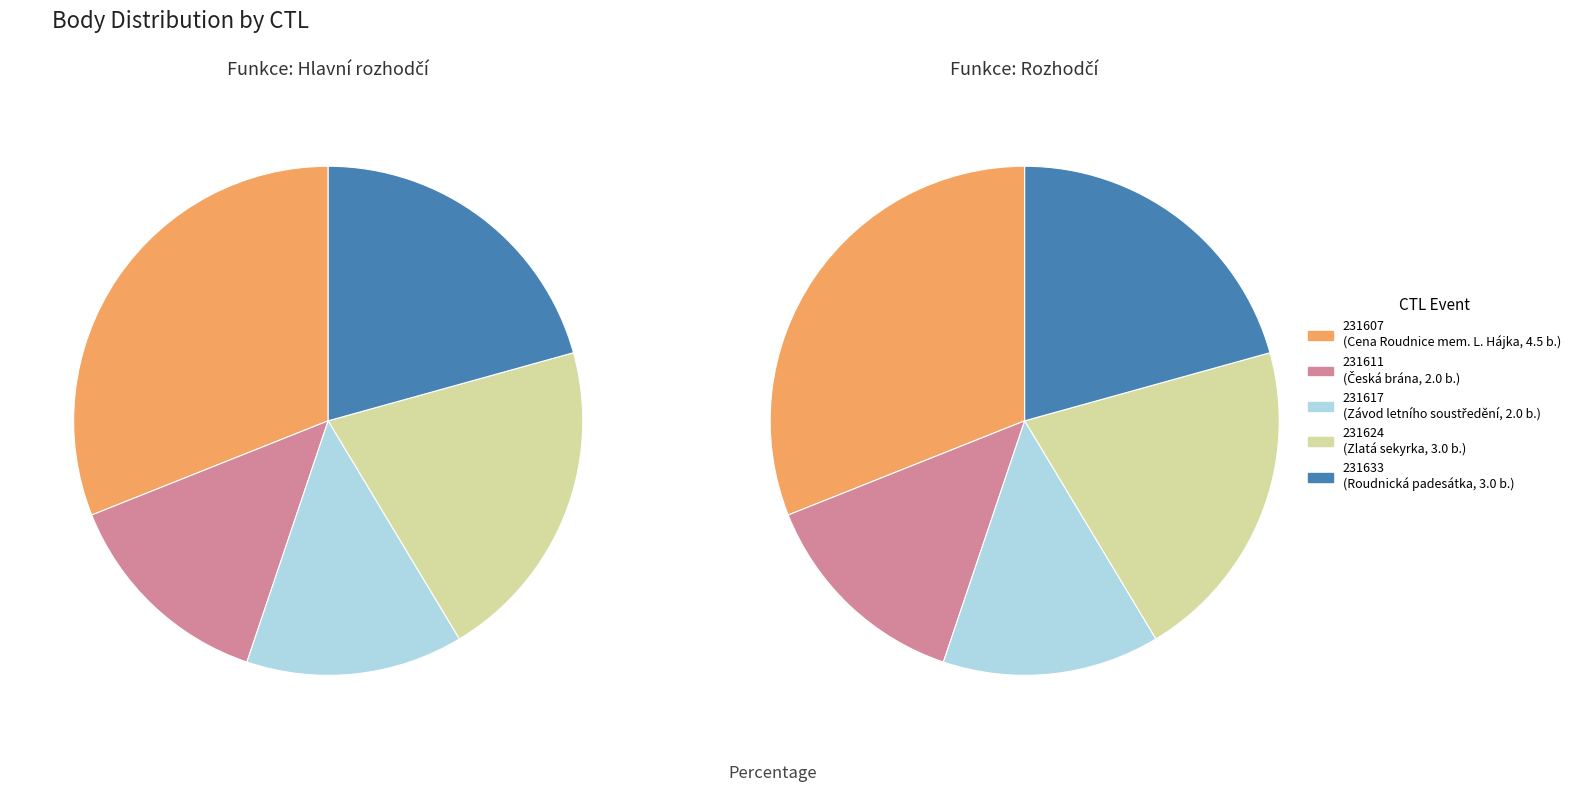

What is the change in value from 231617 to 231633?

+1.0